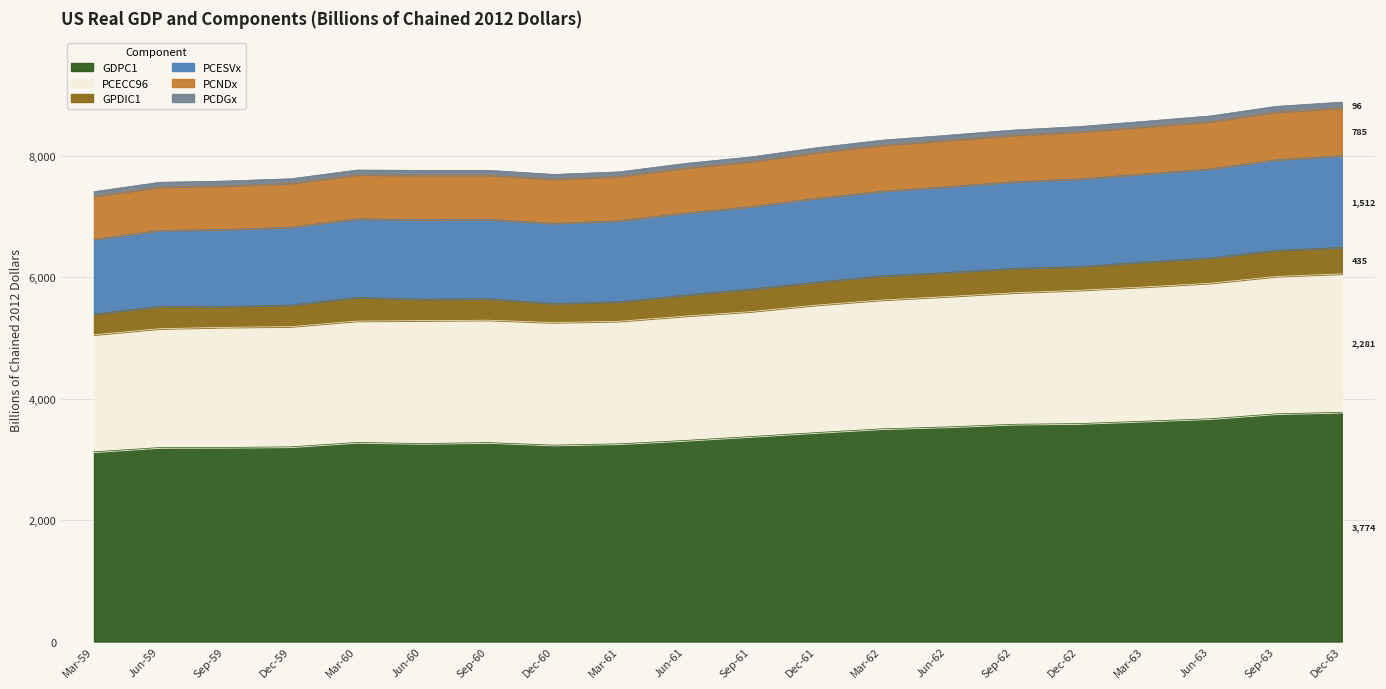

At how many categories does at least one series exceed 4178?

20